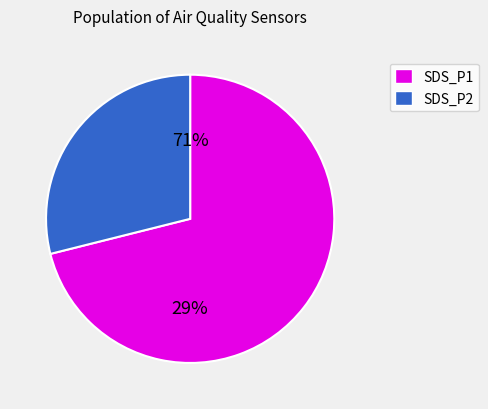

Is it true that 33 is 2% of the pie?

True